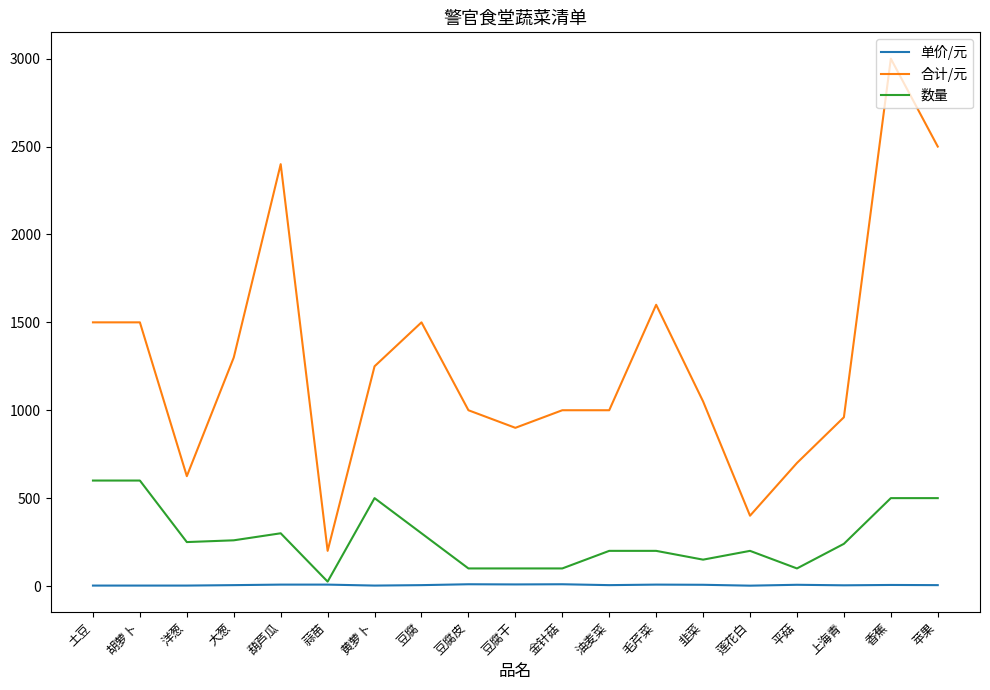

What is the total value across all series at 平菇?

807.0